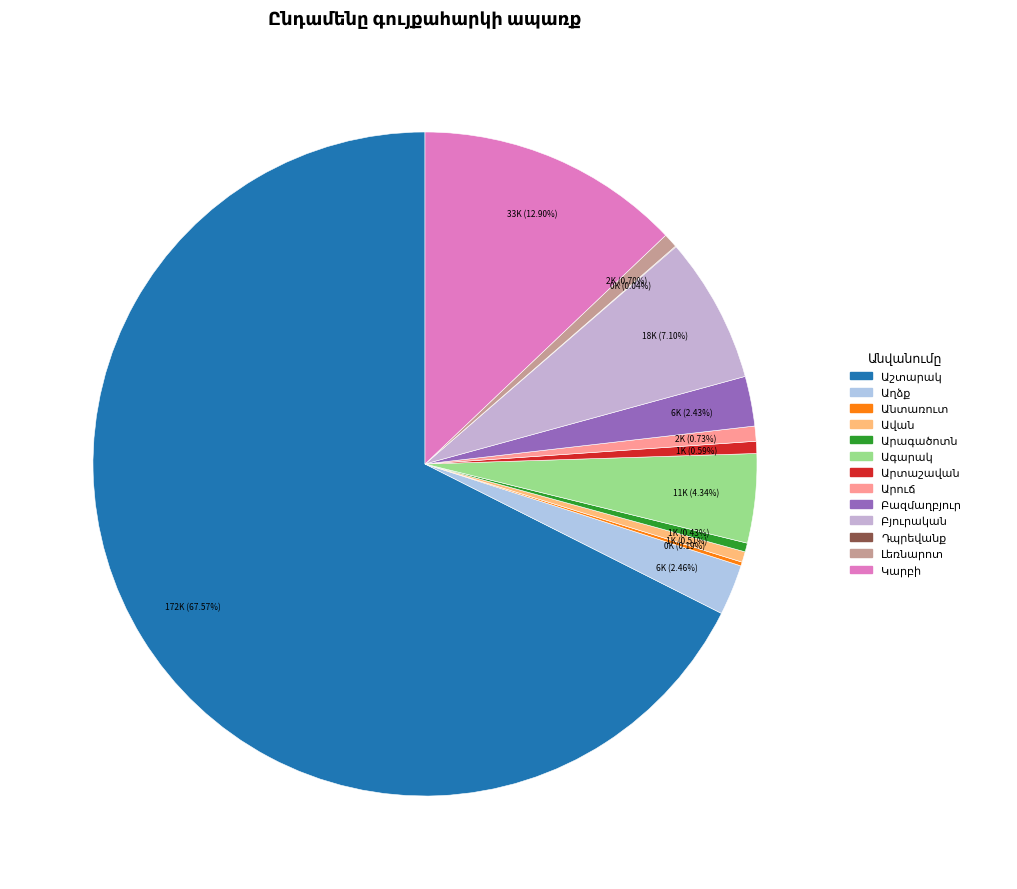

What percentage is the Աշտարակ slice, to the nearest percent?

68%